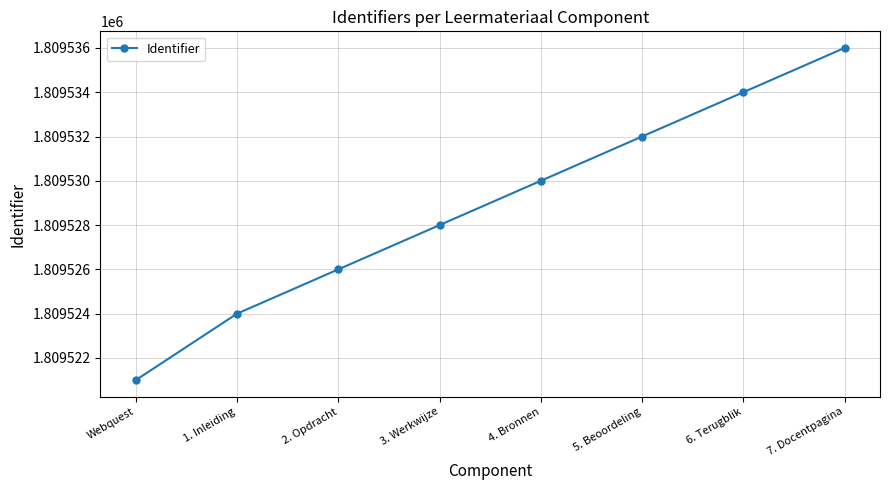

What is the label of the 5th point from the right?

3. Werkwijze